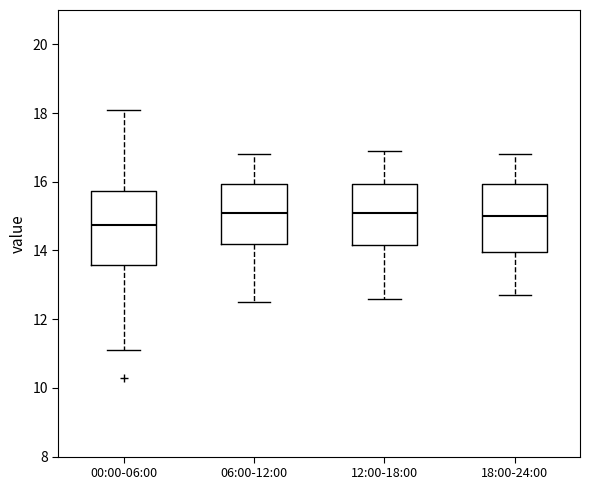

Reading left to right, transcribe this box plot: for each box, give where its median line is, the range the box spans, and where its two whiskers end, as read against the y-axis. The values are not printed on the chart, so give them approximately, as read against the axis.

00:00-06:00: median 14.8, box 13.6 to 15.8, whiskers 11.2 to 18.2
06:00-12:00: median 15.2, box 14.2 to 16.0, whiskers 12.6 to 16.8
12:00-18:00: median 15.2, box 14.2 to 16.0, whiskers 12.6 to 17.0
18:00-24:00: median 15.0, box 14.0 to 16.0, whiskers 12.8 to 16.8